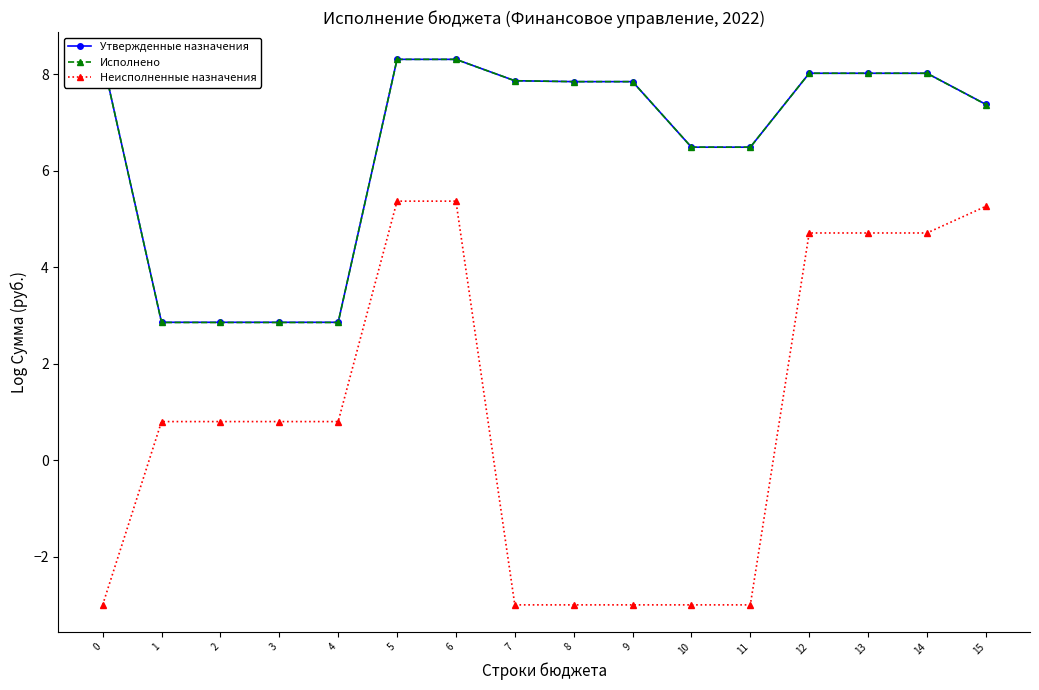

Between 2 and 4, which series saw the biggest shift?

Утвержденные назначения